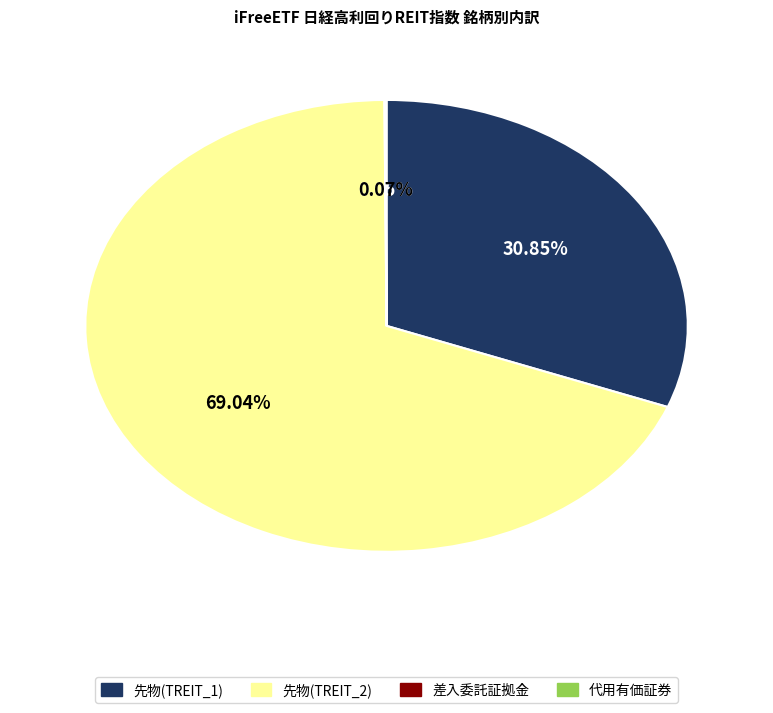

Is there a majority slice in this chart?

Yes